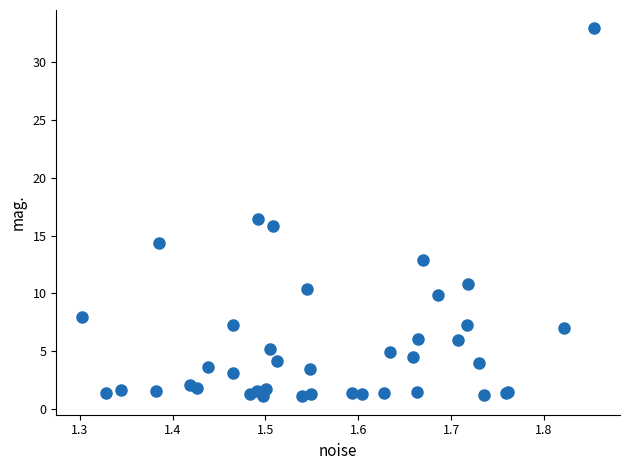

What Y value in the scatter plot is closest to 17?

16.4